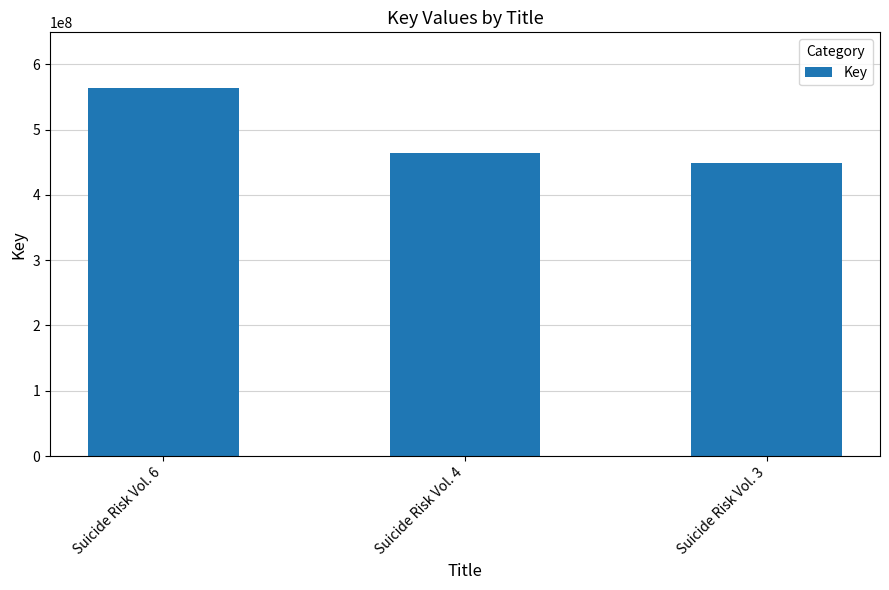

Reading left to right, list all the values displayed in this chart.

Suicide Risk Vol. 6=564254863	Suicide Risk Vol. 4=464074061	Suicide Risk Vol. 3=449513961